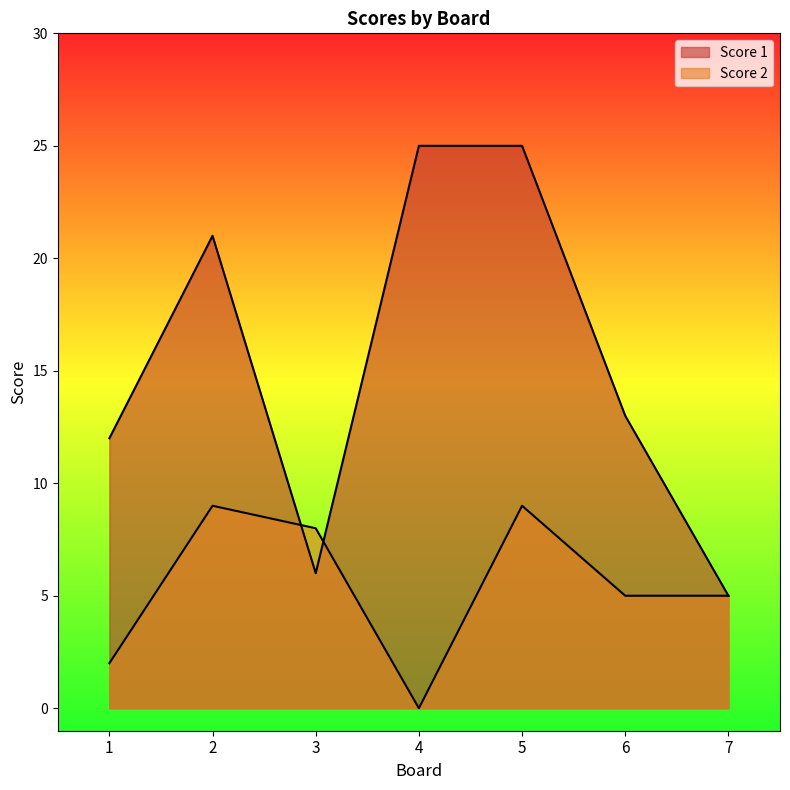

How many values in the Score 2 series are below 5?

2